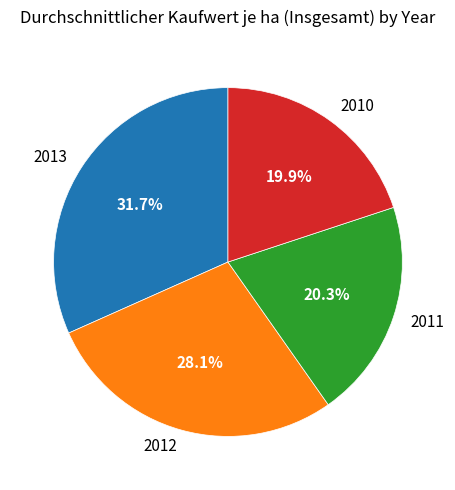

To the nearest percent, what is the difference between the 2010 and 2012 slice percentages?

8%